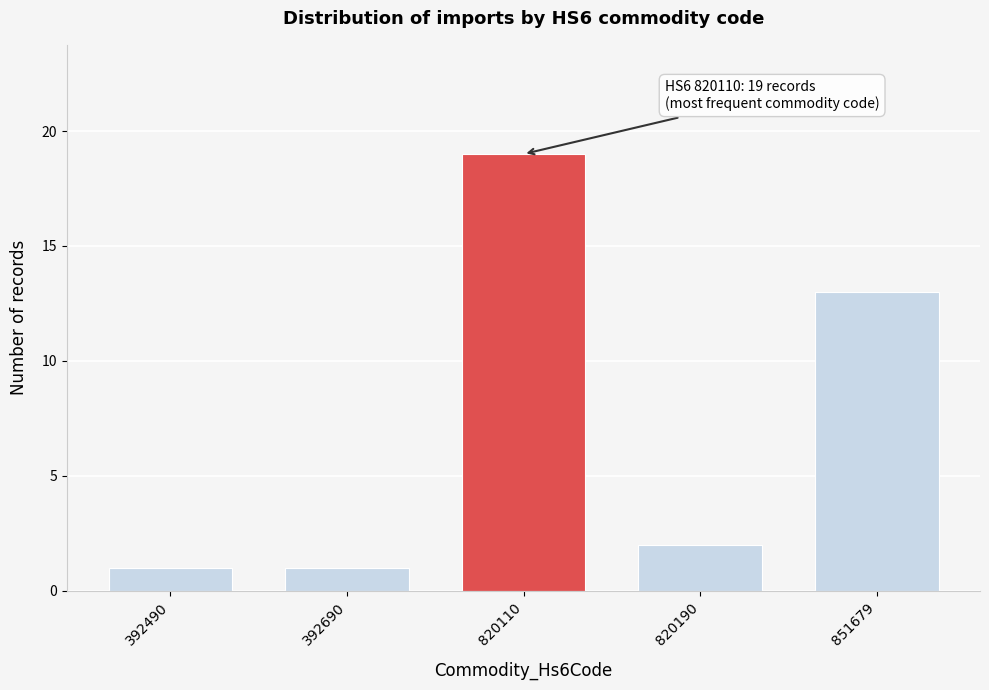

Reading left to right, extract all data points from this chart.

392490=1	392690=1	820110=19	820190=2	851679=13